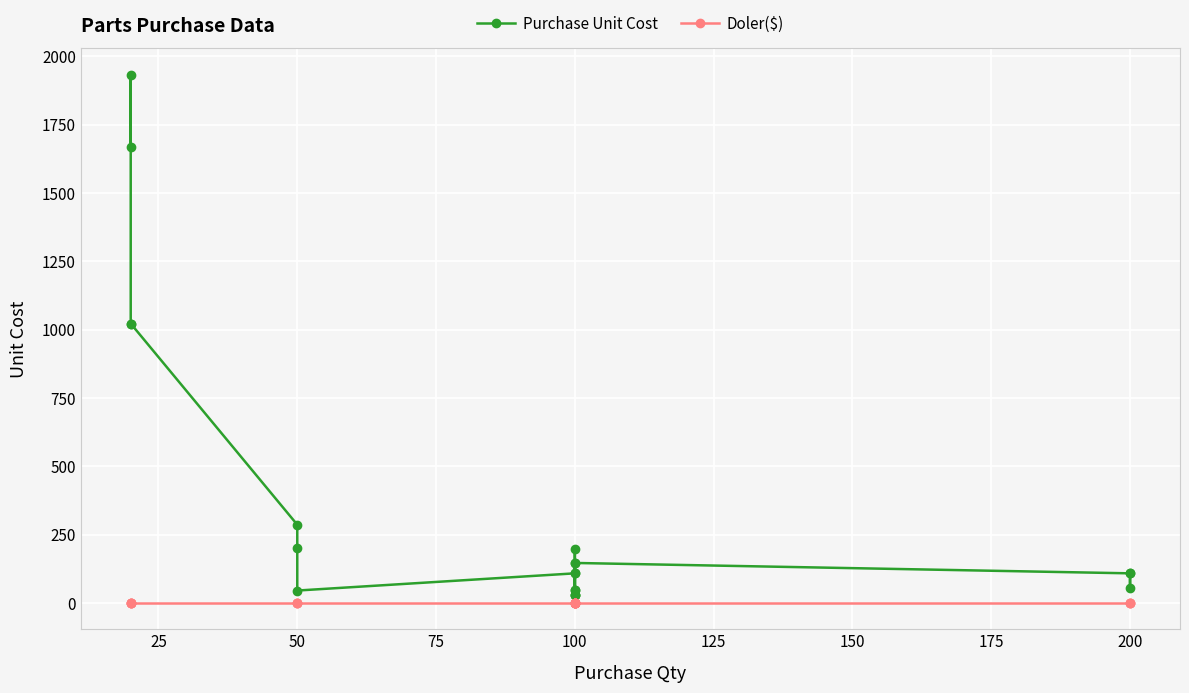

At how many categories does at least one series exceed 1787?

1